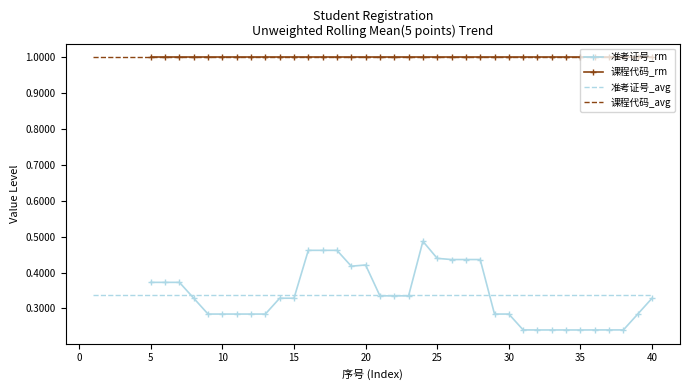

True or false: 课程代码_avg and 准考证号_avg intersect in this chart.

False